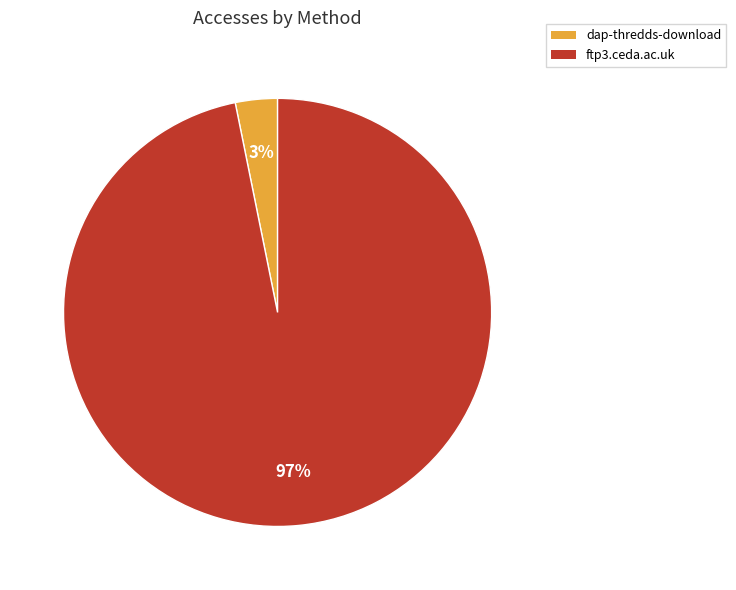

To the nearest percent, what portion does dap-thredds-download represent?

3%